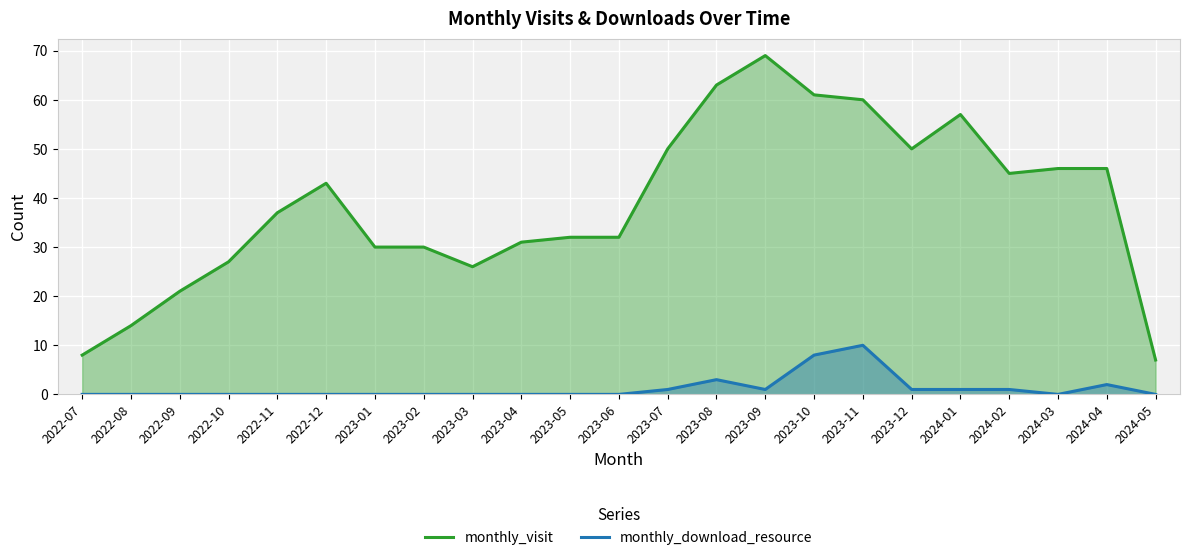

Between 2023-07 and 2024-02, which series saw the biggest shift?

monthly_visit